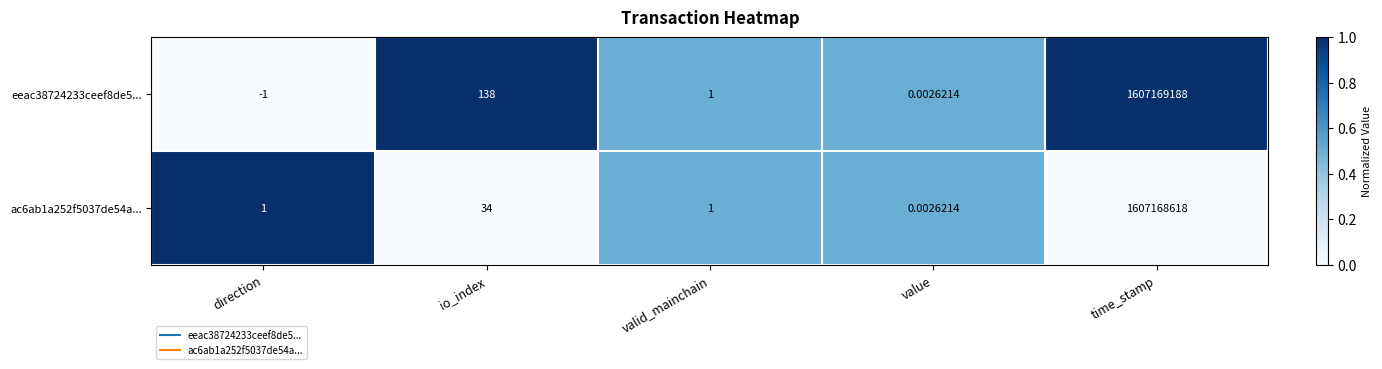

Which label corresponds to the smallest value in the chart?

direction